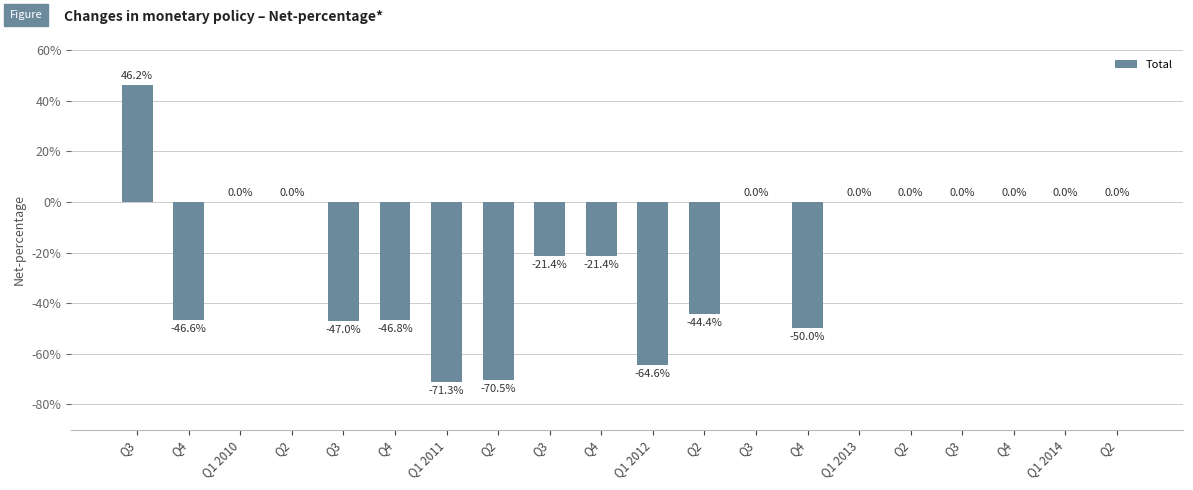

Reading left to right, extract all data points from this chart.

46.2	-46.6	0.0	0.0	-47.0	-46.8	-71.3	-70.5	-21.4	-21.4	-64.6	-44.4	0.0	-50.0	0.0	0.0	0.0	0.0	0.0	0.0